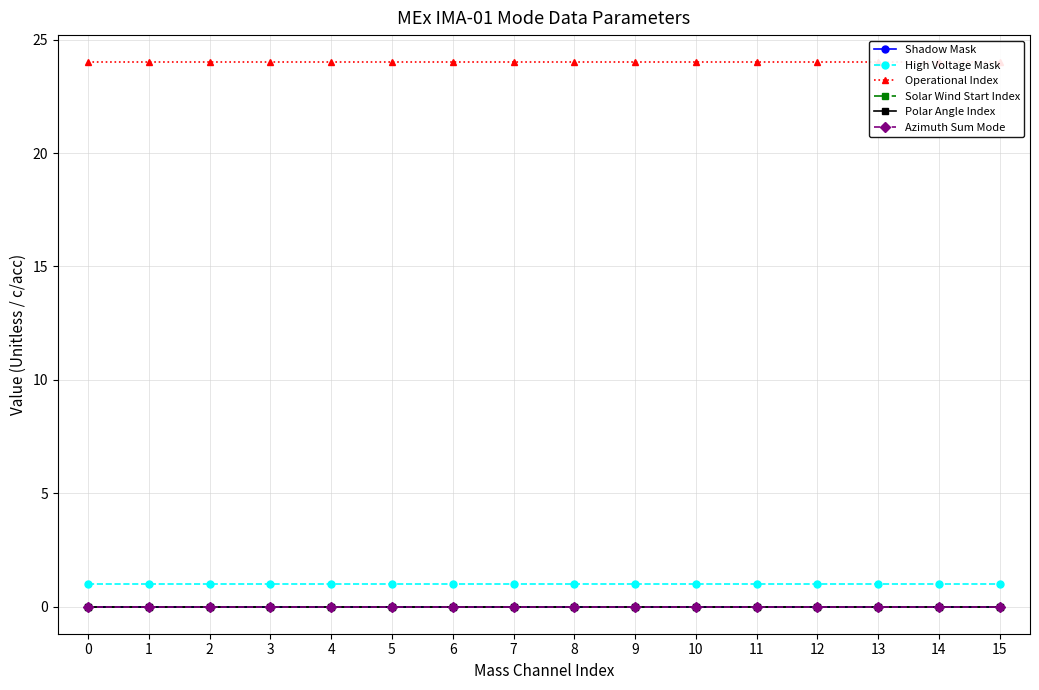

The Polar Angle Index series shows 0 at 8. True or false?

True